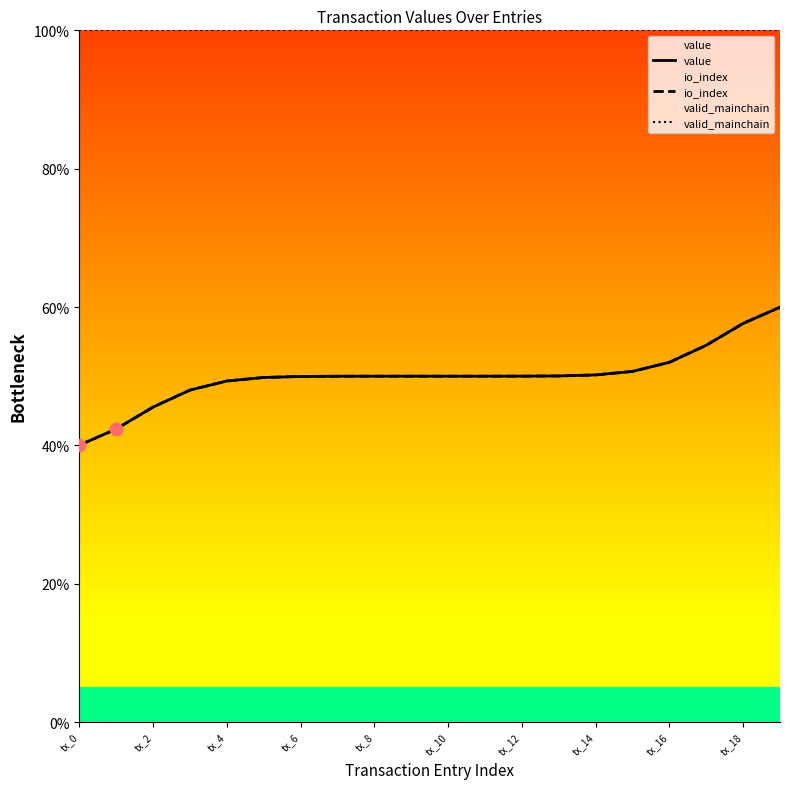

What are all the series names shown in the legend?

value, io_index, valid_mainchain